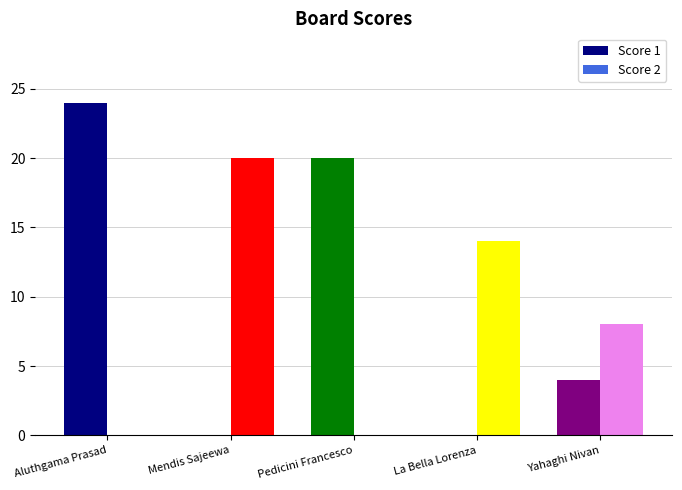

Which series has the largest total across all categories?

Score 1